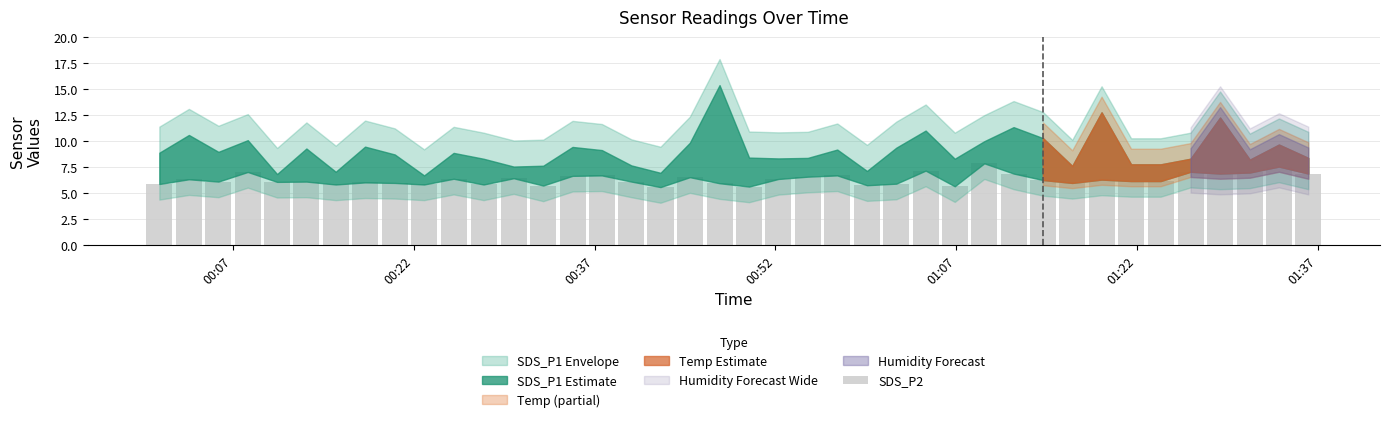

What is the average value?

6.4